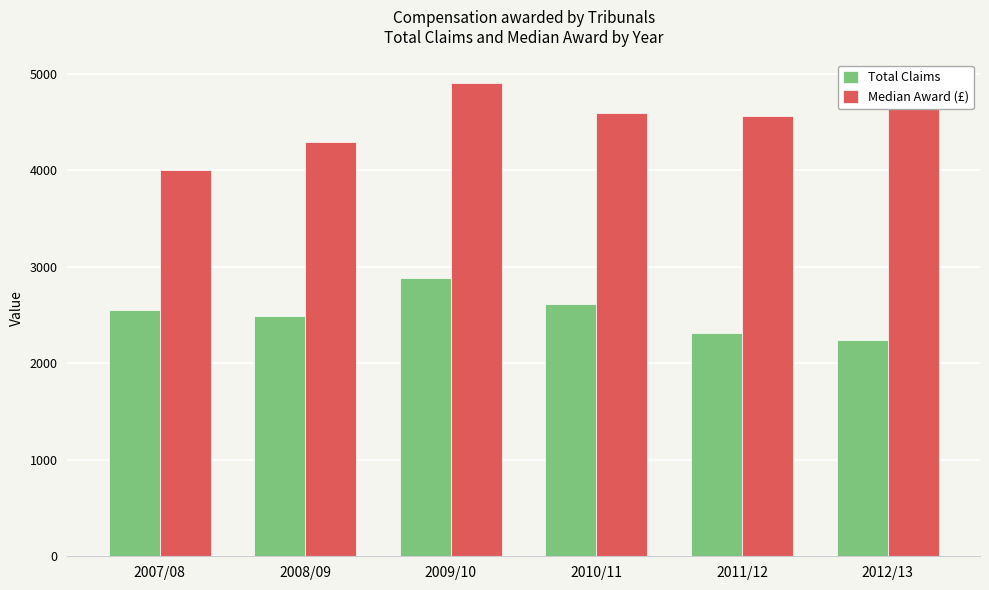

What is the spread (max minus min) of values at 2008/09?

1808.5